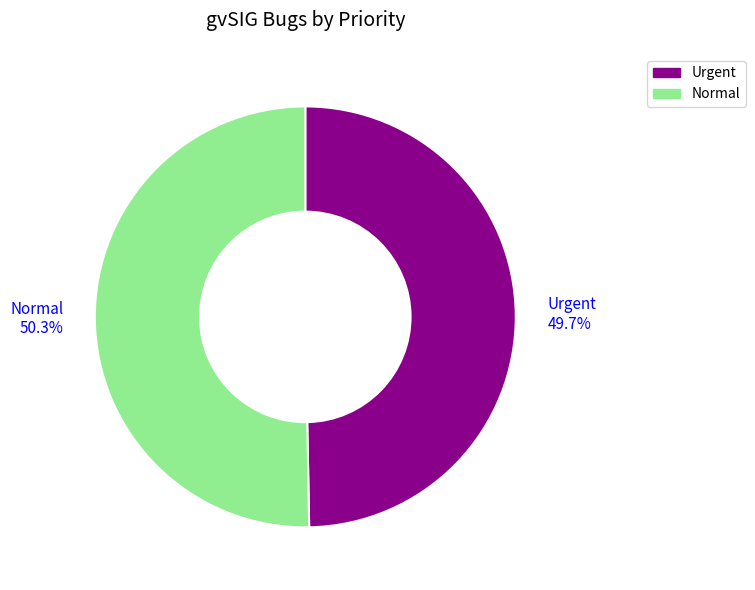

Count the number of slices in the pie.

2